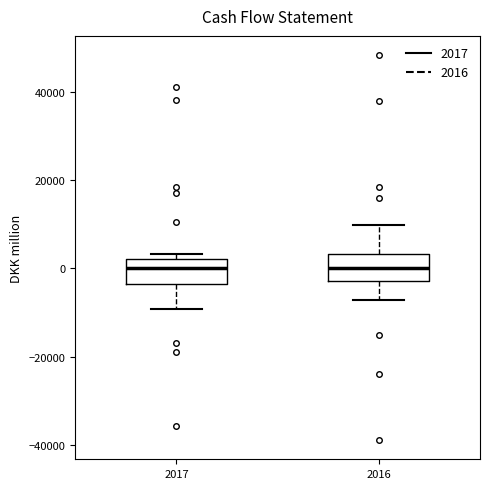

Reading left to right, transcribe this box plot: for each box, give where its median line is, the range the box spans, and where its two whiskers end, as read against the y-axis. The values are not printed on the chart, so give them approximately, as read against the axis.

2017: median 0, box -4000 to 2000, whiskers -10000 to 4000
2016: median 0, box -2000 to 4000, whiskers -8000 to 10000